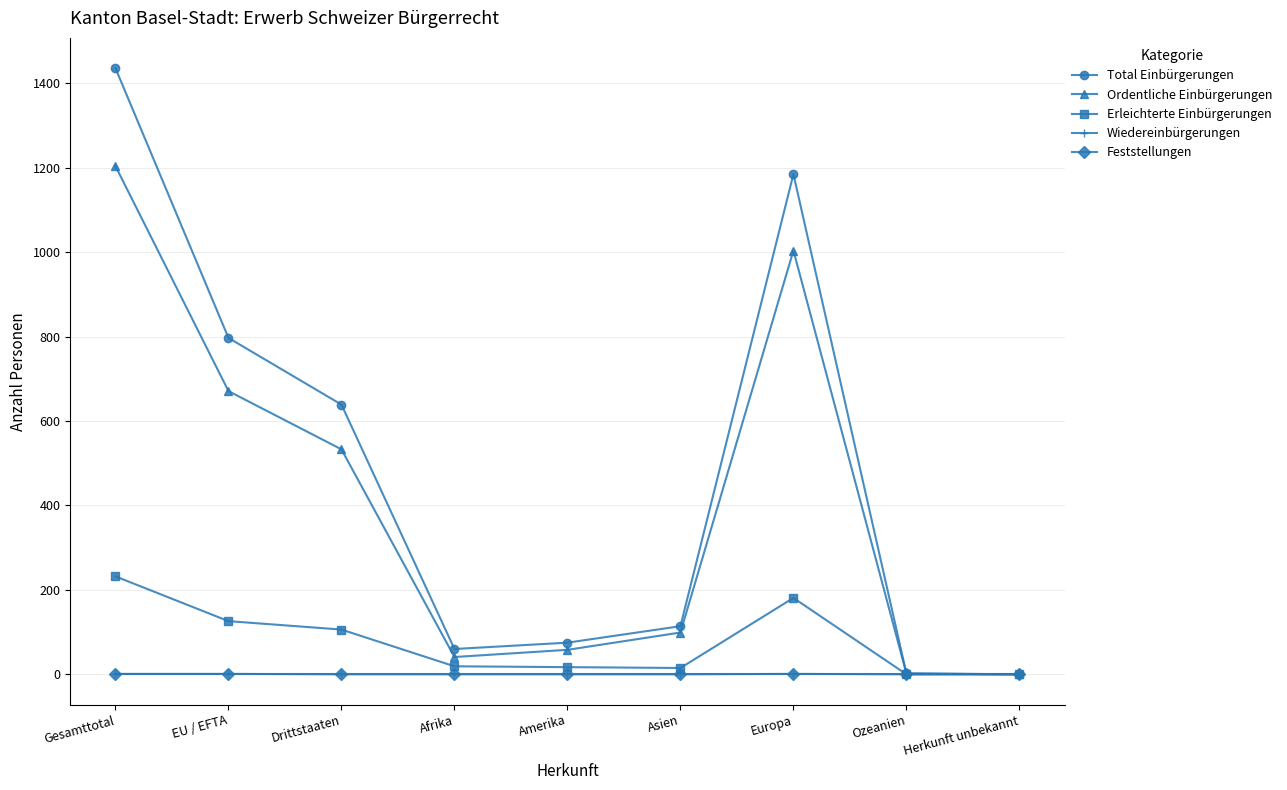

Where is the first local maximum for Ordentliche Einbürgerungen?

Europa